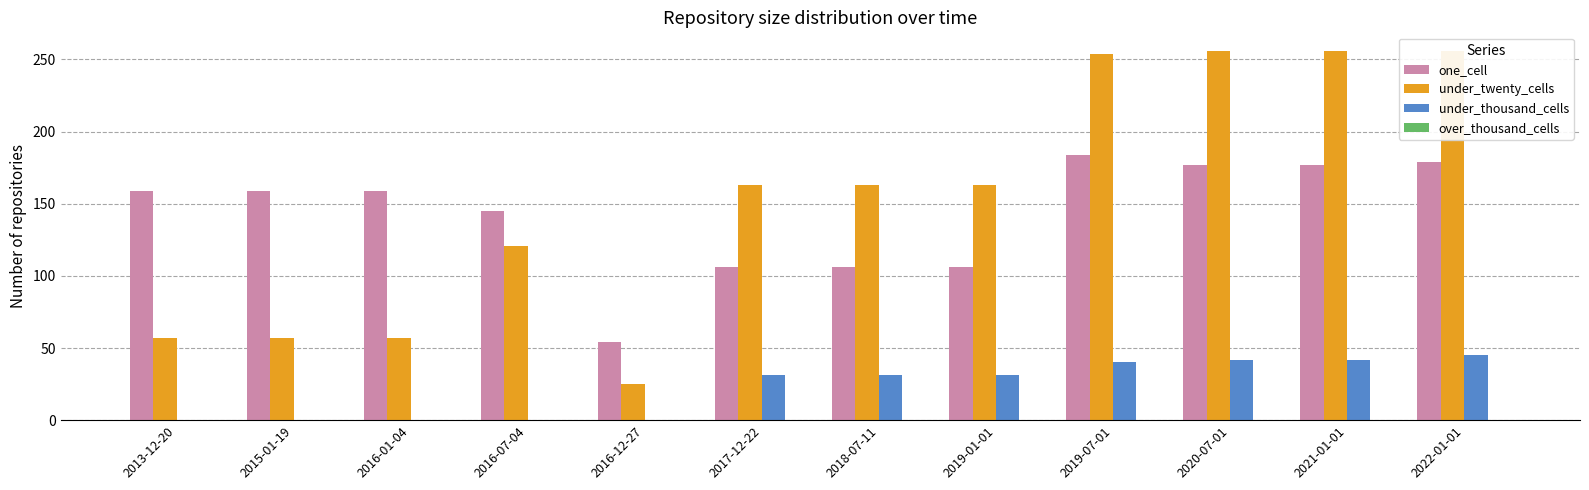

What is the average value of the under_thousand_cells series?

22